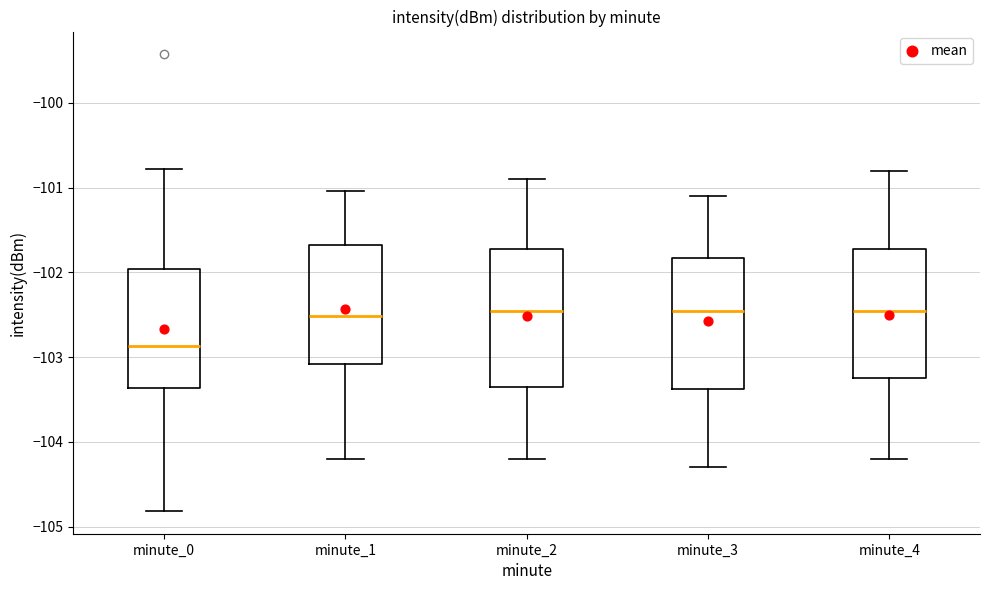

Reading left to right, read every box against the y-axis: the position of its median line, the range the box covers, and the ends of its whiskers. The values are not printed on the chart, so give them approximately, as read against the axis.

minute_0: median -102.9, box -103.4 to -102.0, whiskers -104.8 to -100.8
minute_1: median -102.5, box -103.1 to -101.7, whiskers -104.2 to -101.0
minute_2: median -102.4, box -103.3 to -101.7, whiskers -104.2 to -100.9
minute_3: median -102.4, box -103.4 to -101.8, whiskers -104.3 to -101.1
minute_4: median -102.4, box -103.2 to -101.7, whiskers -104.2 to -100.8